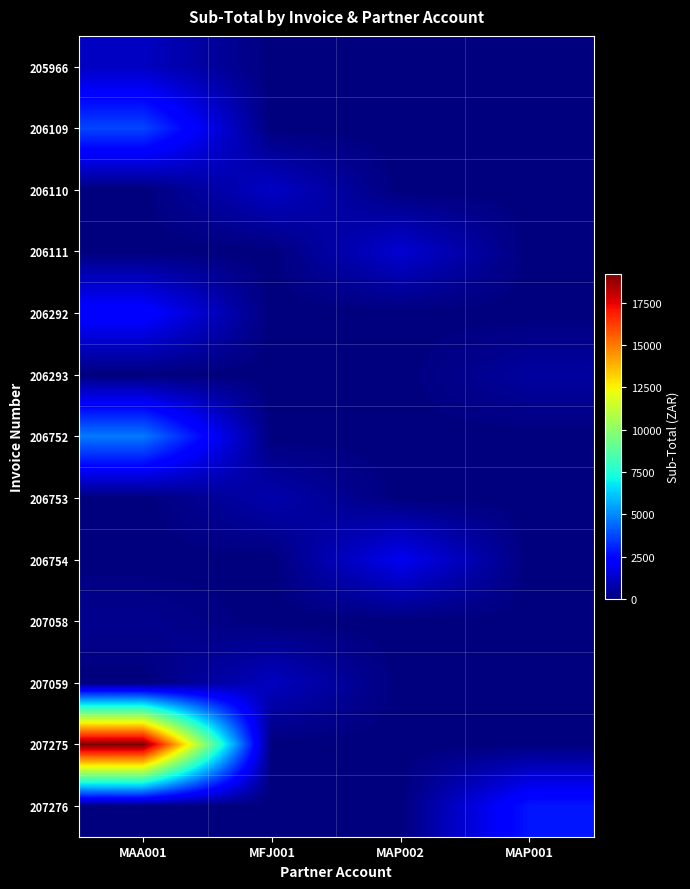

Which has a higher value, MAA001 or MAP002?

MAA001